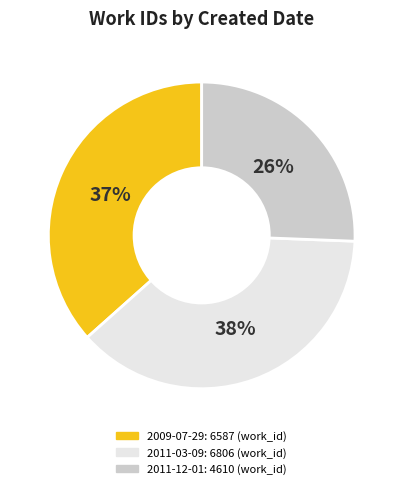

Rank the categories by value from highest to lowest.

2011-03-09, 2009-07-29, 2011-12-01